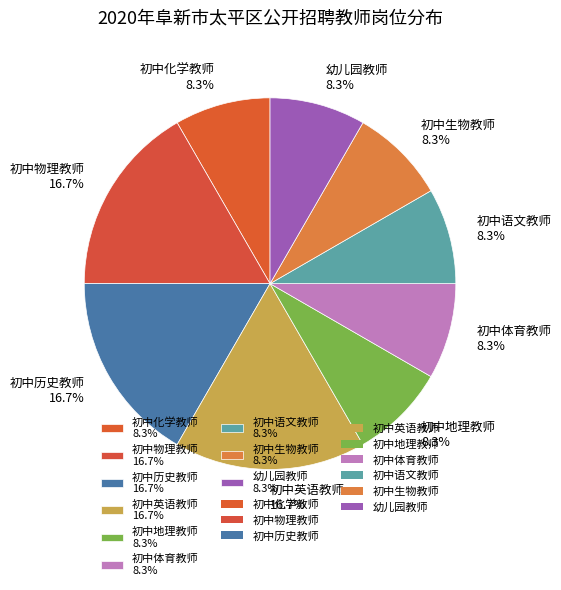

Does 初中语文教师 account for over 50% of the chart?

No